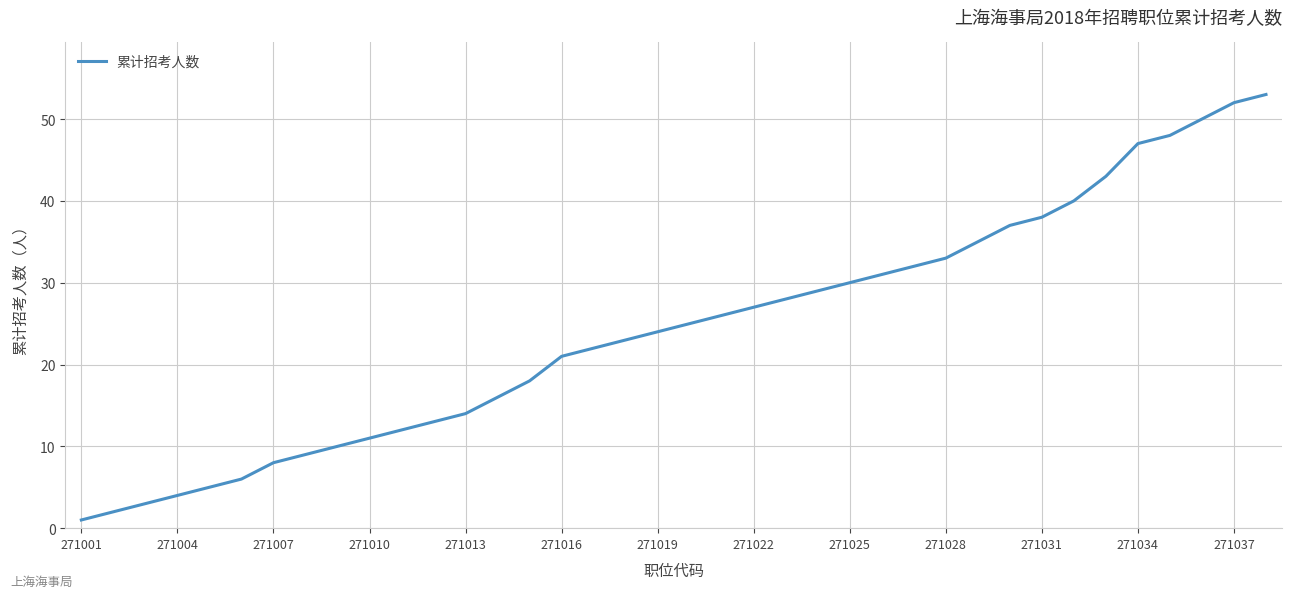

What is the maximum value shown in the chart?

53